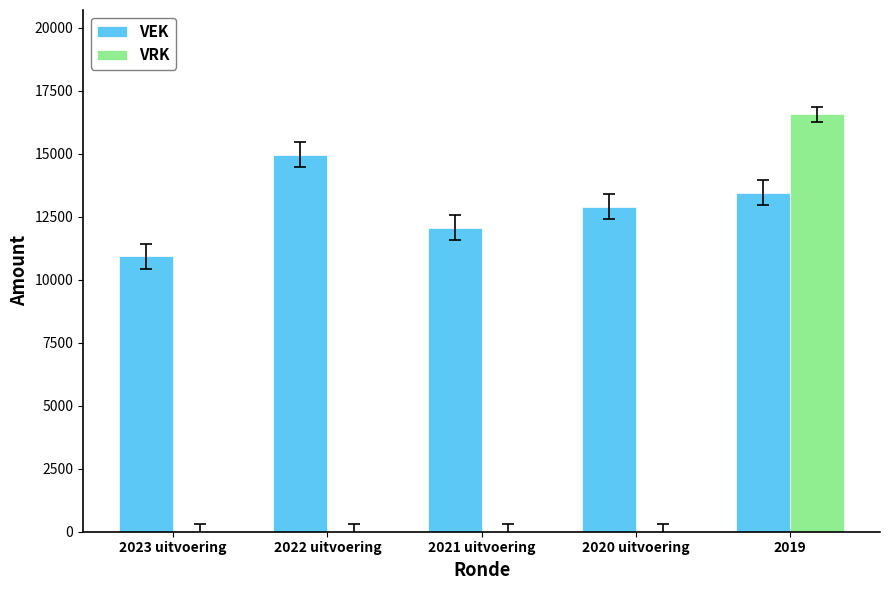

What is the difference between the VEK values at 2022 uitvoering and 2020 uitvoering?

2061